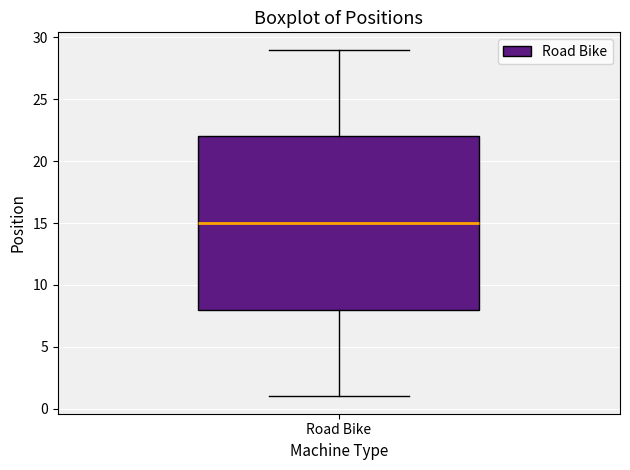

Read this box plot against the y-axis: the position of the median line, the range covered by the box, and the ends of both whiskers. The values are not printed on the chart, so give them approximately, as read against the axis.

median 15, box 8 to 22, whiskers 1 to 29